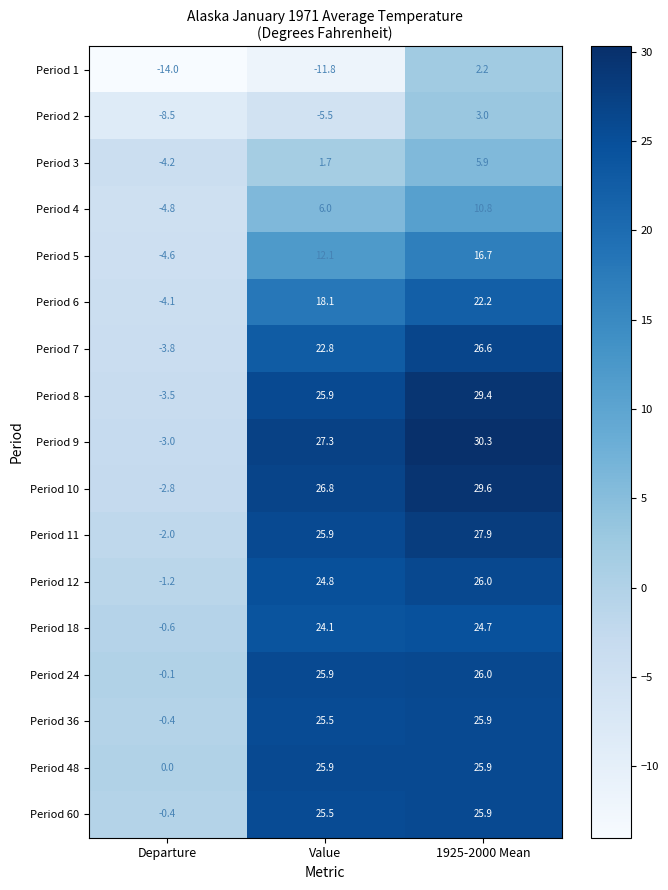

What is the spread (max minus min) of values at Value?

39.1